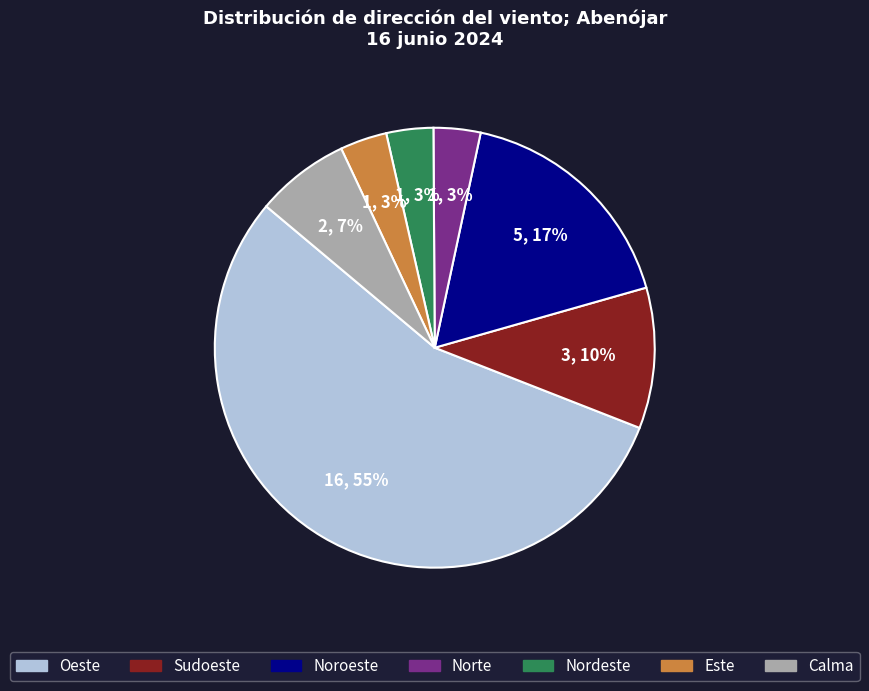

What percentage is the Este slice, to the nearest percent?

3%